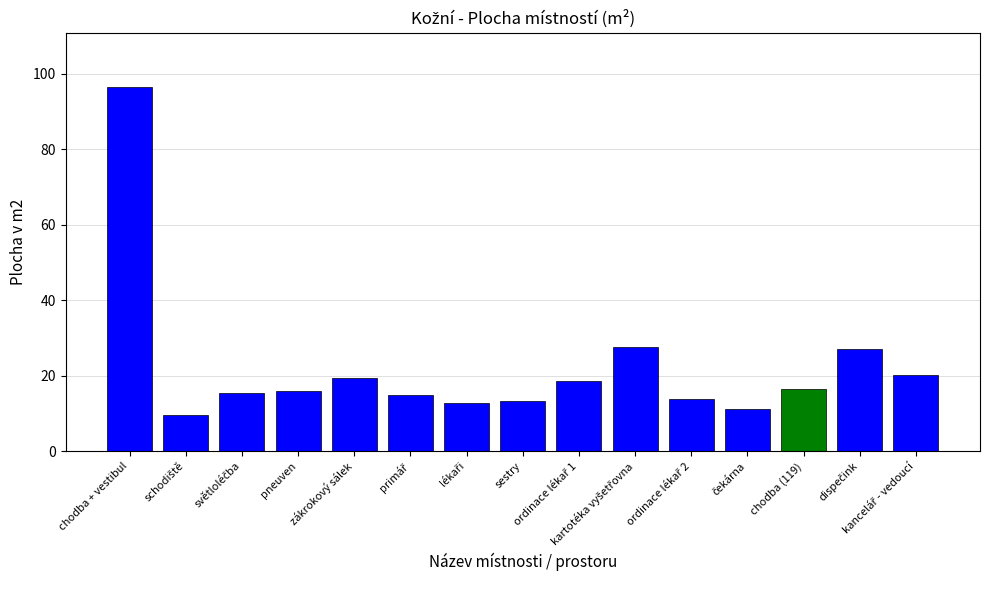

What is the greatest value displayed?

96.5